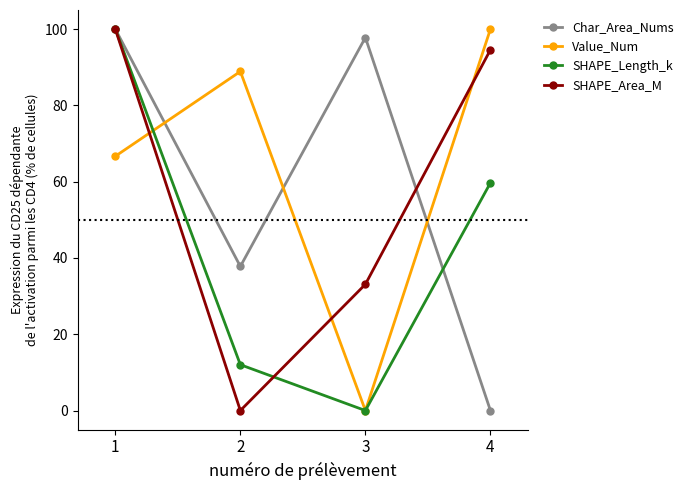

Which series ends up on top after the final intersection of SHAPE_Area_M and SHAPE_Length_k?

SHAPE_Area_M